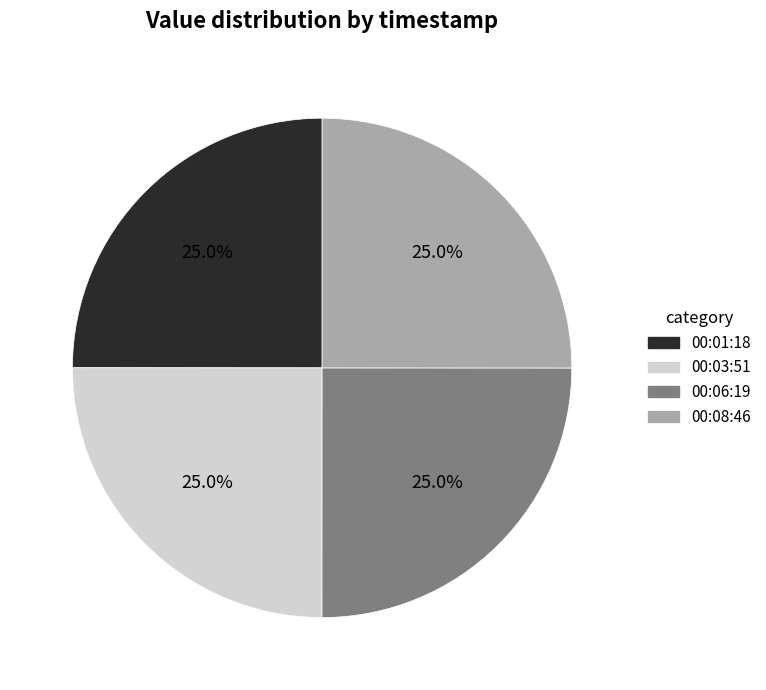

Is there any slice that represents more than half of the pie?

No